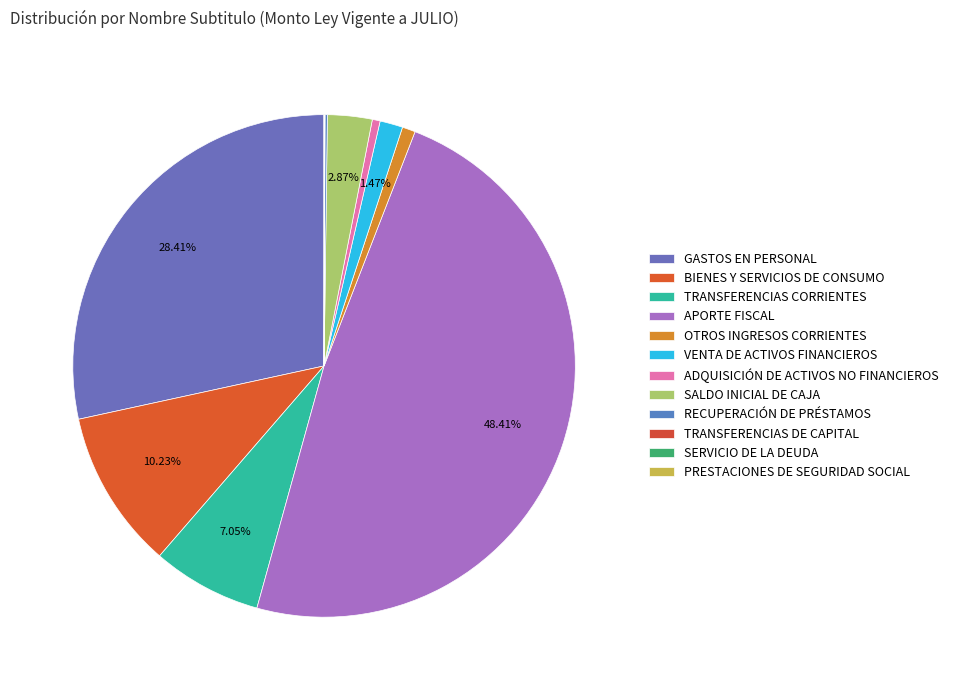

What portion of the pie excludes TRANSFERENCIAS DE CAPITAL?

100.0%